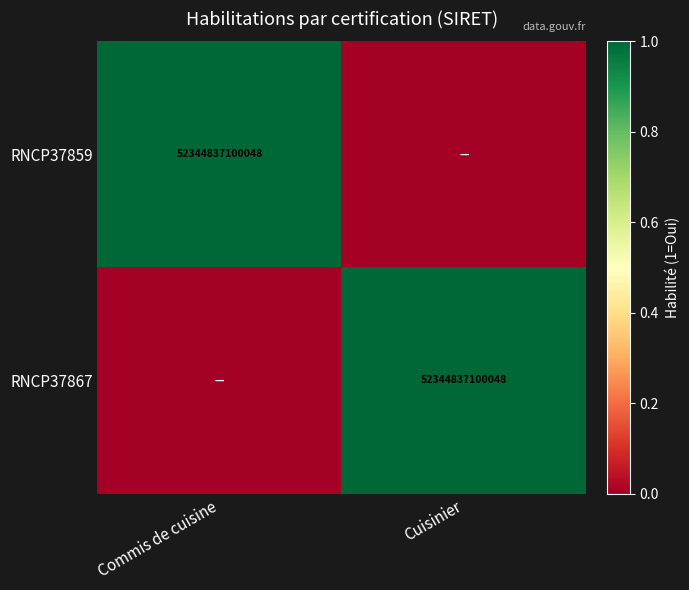

Between Cuisinier and Commis de cuisine, which is larger?

Commis de cuisine